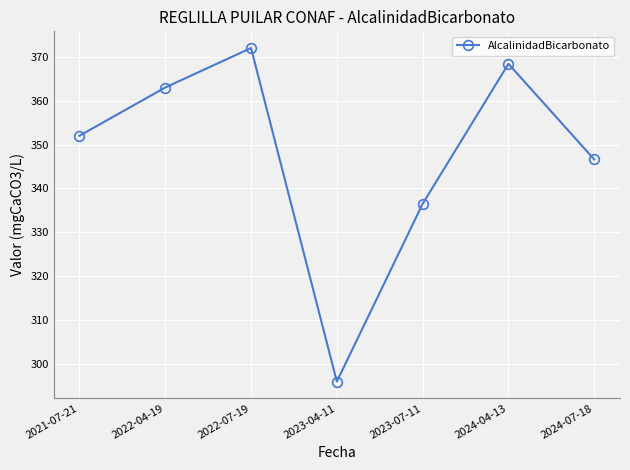

Rank the categories by value from highest to lowest.

2022-07-19, 2024-04-13, 2022-04-19, 2021-07-21, 2024-07-18, 2023-07-11, 2023-04-11